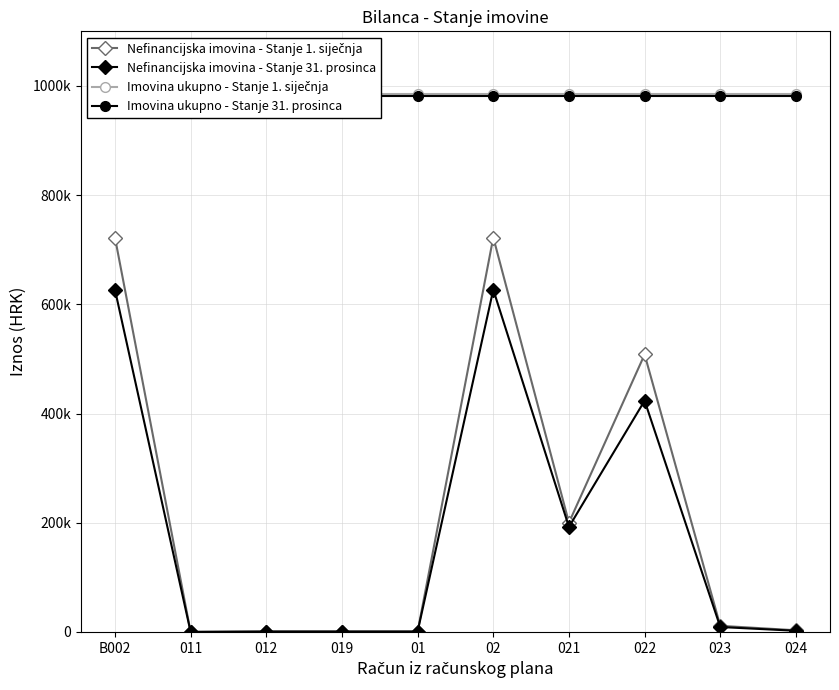

At how many categories does at least one series exceed 343984?

10